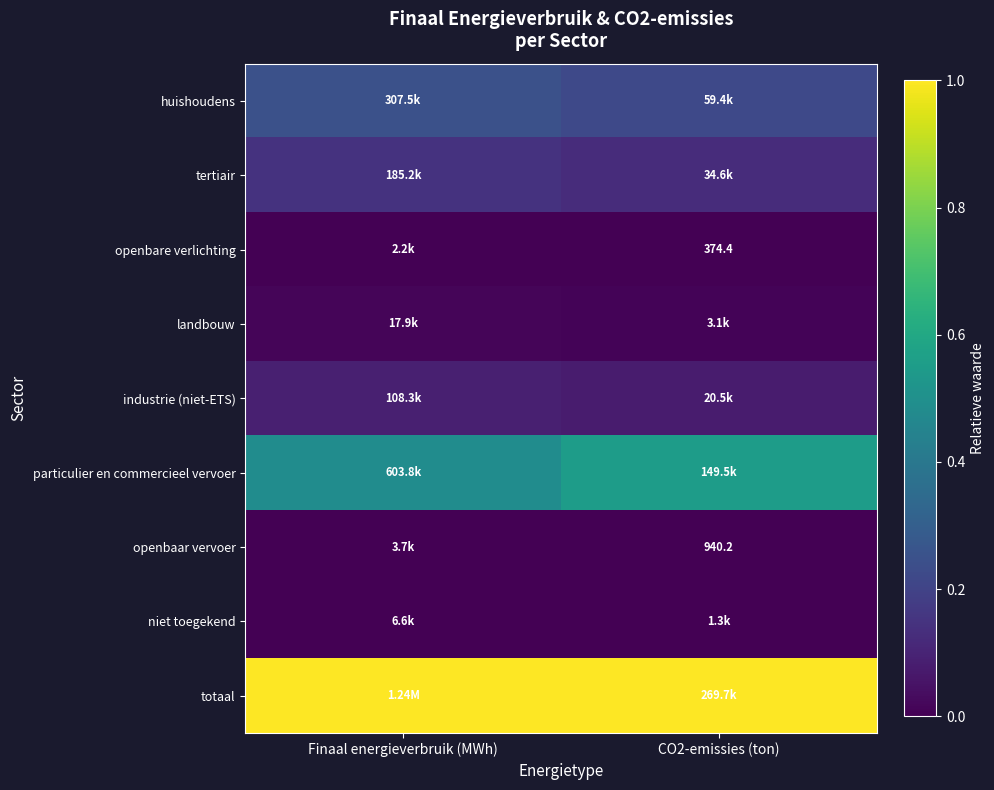

How many distinct data groups are displayed?

9